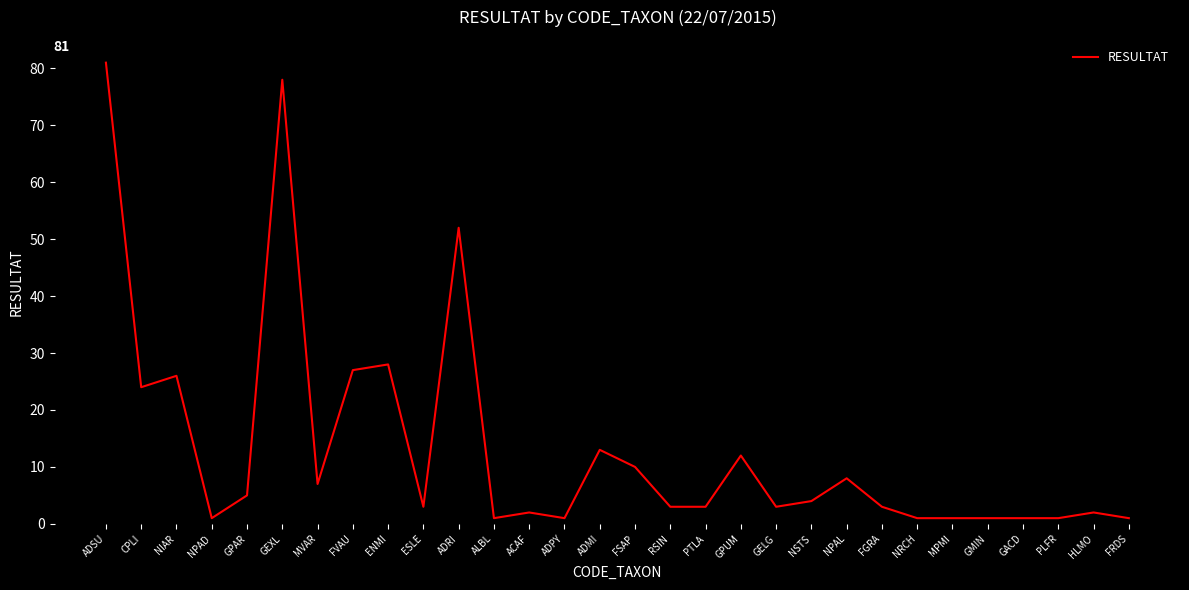

True or false: there are more than 2 points higher than both neighbors.

True